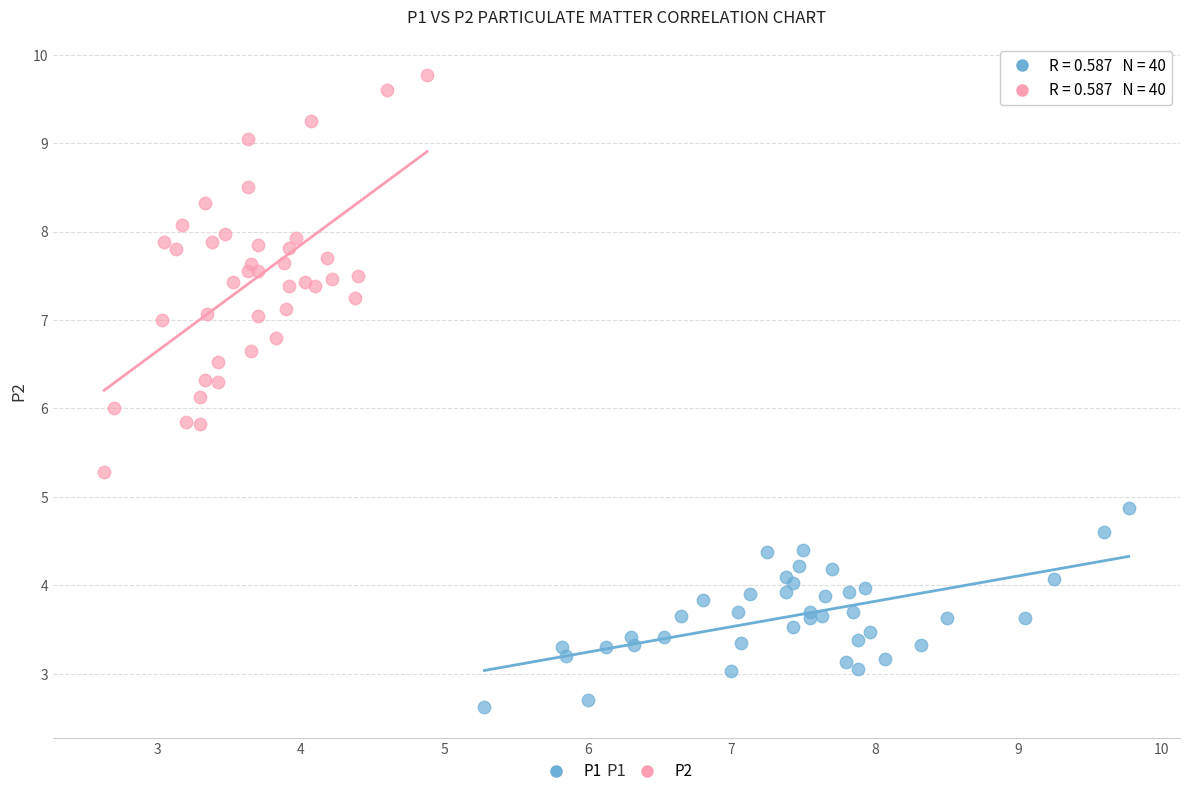

Which series has the widest spread of Y values?

P2